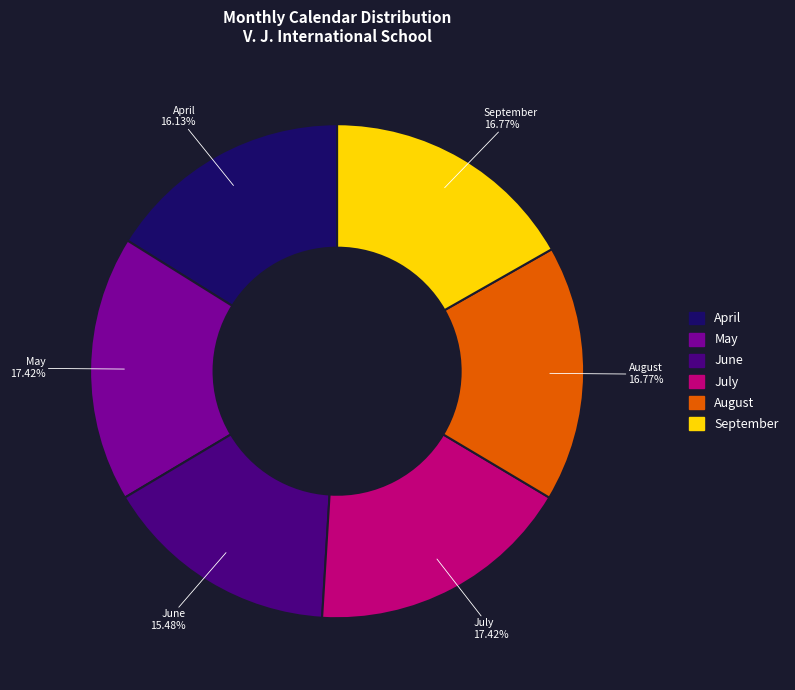

Is April the majority of the pie?

No